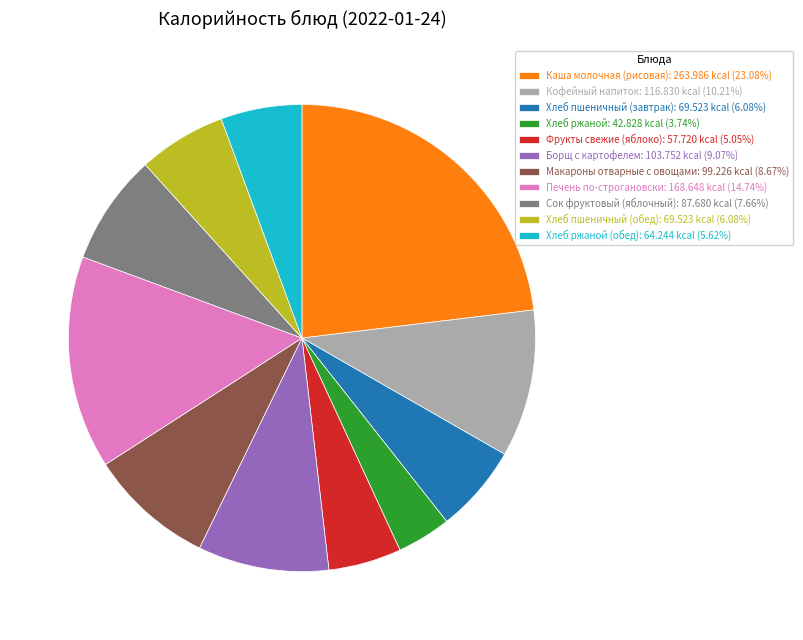

Combined, do Хлеб ржаной: 42.828 kcal (3.74%) and Каша молочная (рисовая): 263.986 kcal (23.08%) account for over 50%?

No